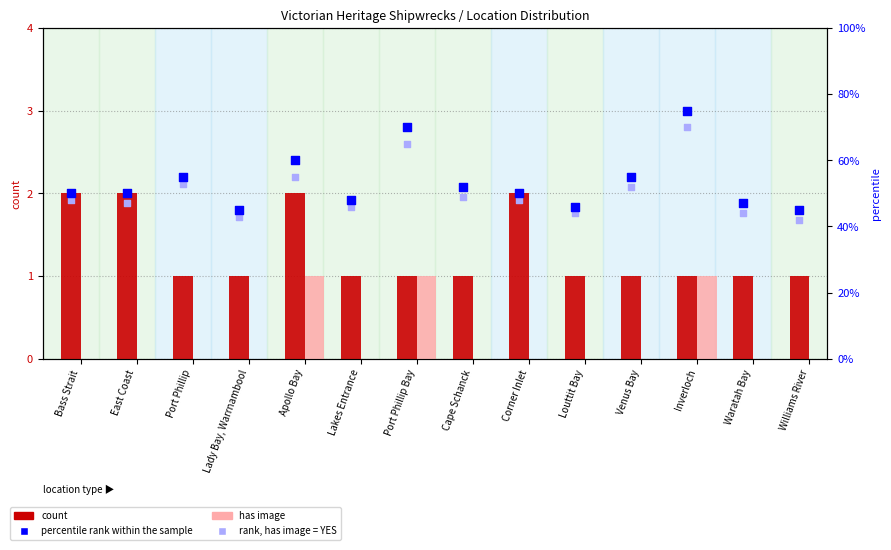

Which series reaches the minimum Y coordinate?

has image